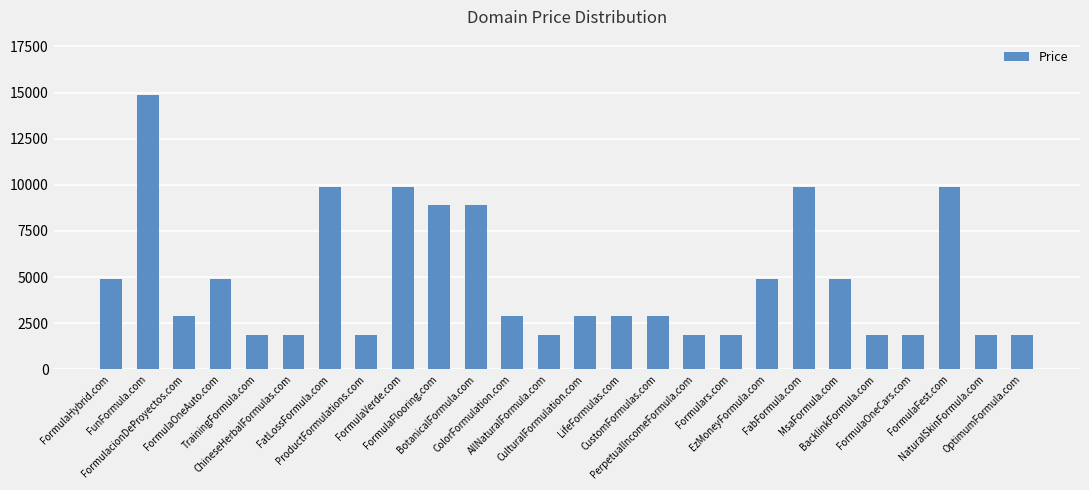

Reading left to right, list all the values displayed in this chart.

4888	14888	2888	4888	1888	1888	9888	1888	9888	8888	8888	2888	1888	2888	2888	2888	1888	1888	4888	9888	4888	1888	1888	9888	1888	1888